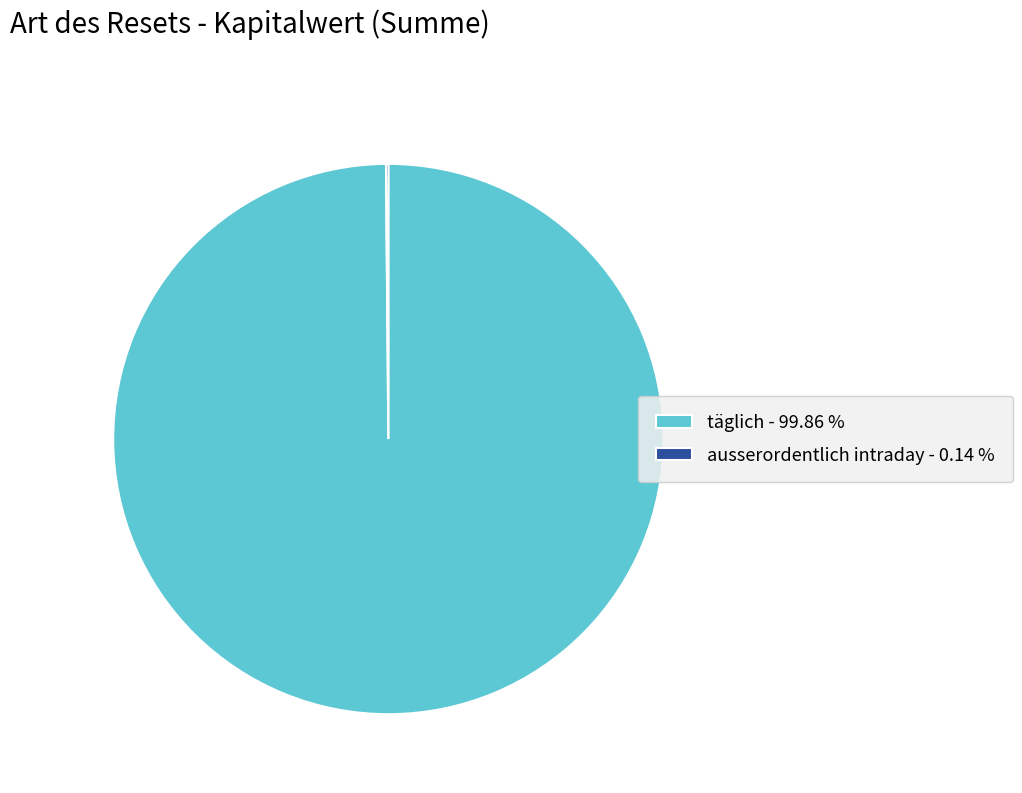

Does täglich - 99.86 % account for over 50% of the chart?

Yes